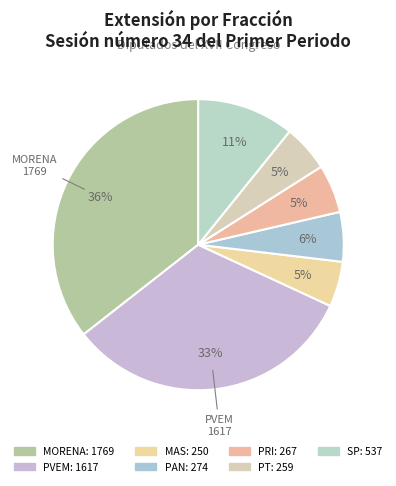

What is the smallest slice in the pie chart?

MAS